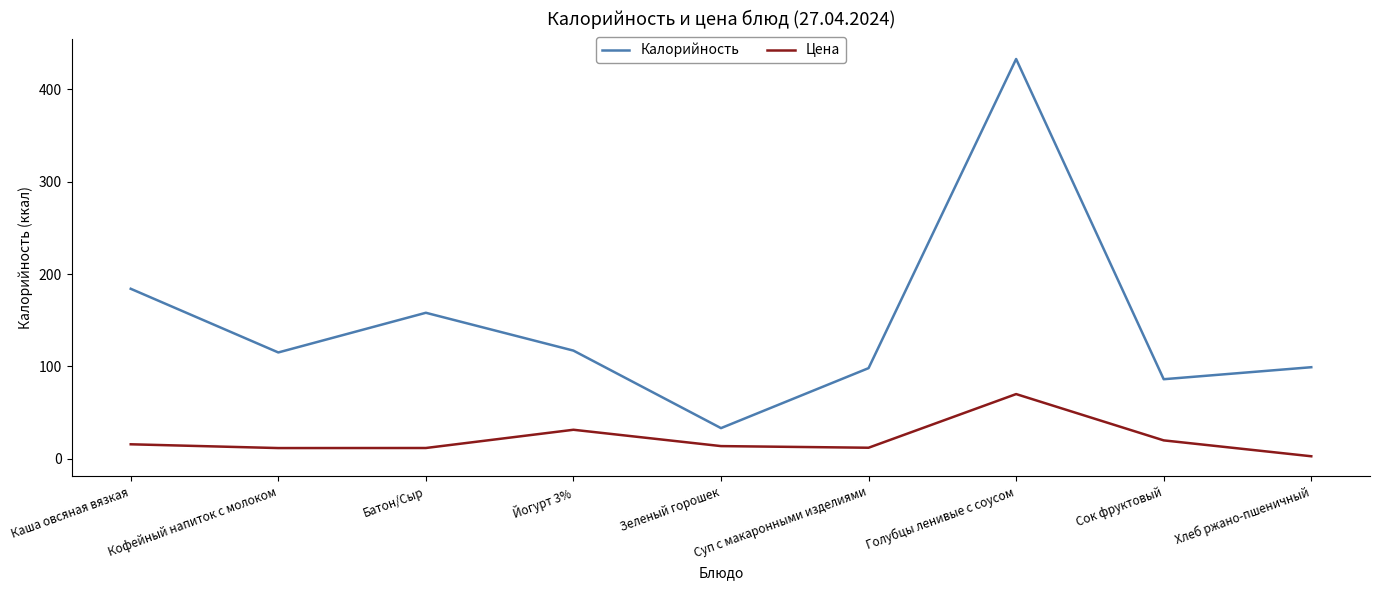

The Цена series shows 106.7 at Голубцы ленивые с соусом. True or false?

False